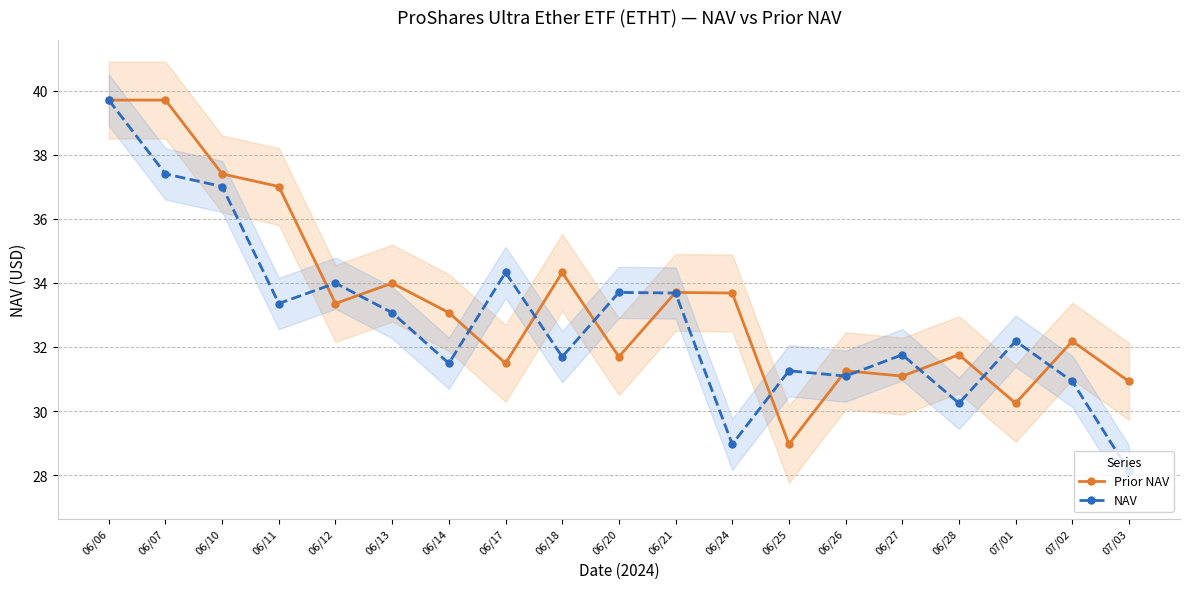

Reading left to right, extract all data points from this chart.

Prior NAV: 39.7	39.7	37.4	37.0	33.4	34.0	33.1	31.5	34.3	31.7	33.7	33.7	29.0	31.3	31.1	31.8	30.2	32.2	30.9
NAV: 39.7	37.4	37.0	33.4	34.0	33.1	31.5	34.3	31.7	33.7	33.7	29.0	31.3	31.1	31.8	30.2	32.2	30.9	28.1